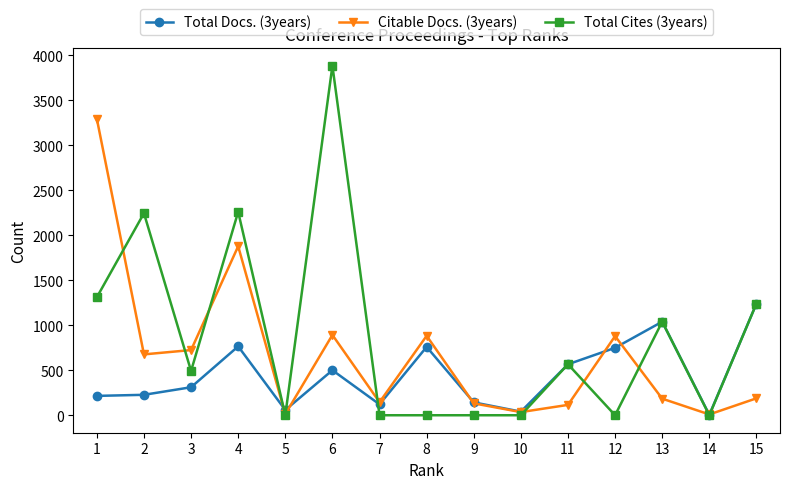

After their last crossing, which series has the higher values: Total Cites (3years) or Citable Docs. (3years)?

Total Cites (3years)